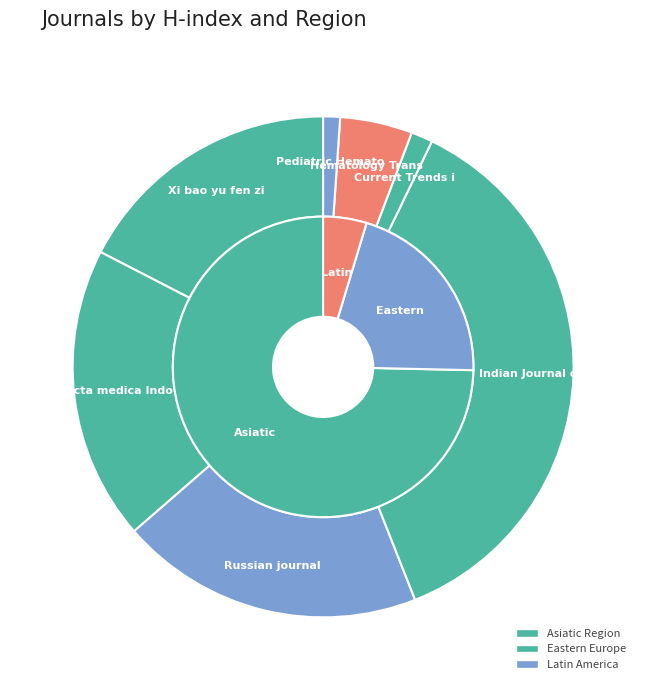

What is the total percentage of Acta medica Indonesiana and Current Trends in Immunology?

20.4%